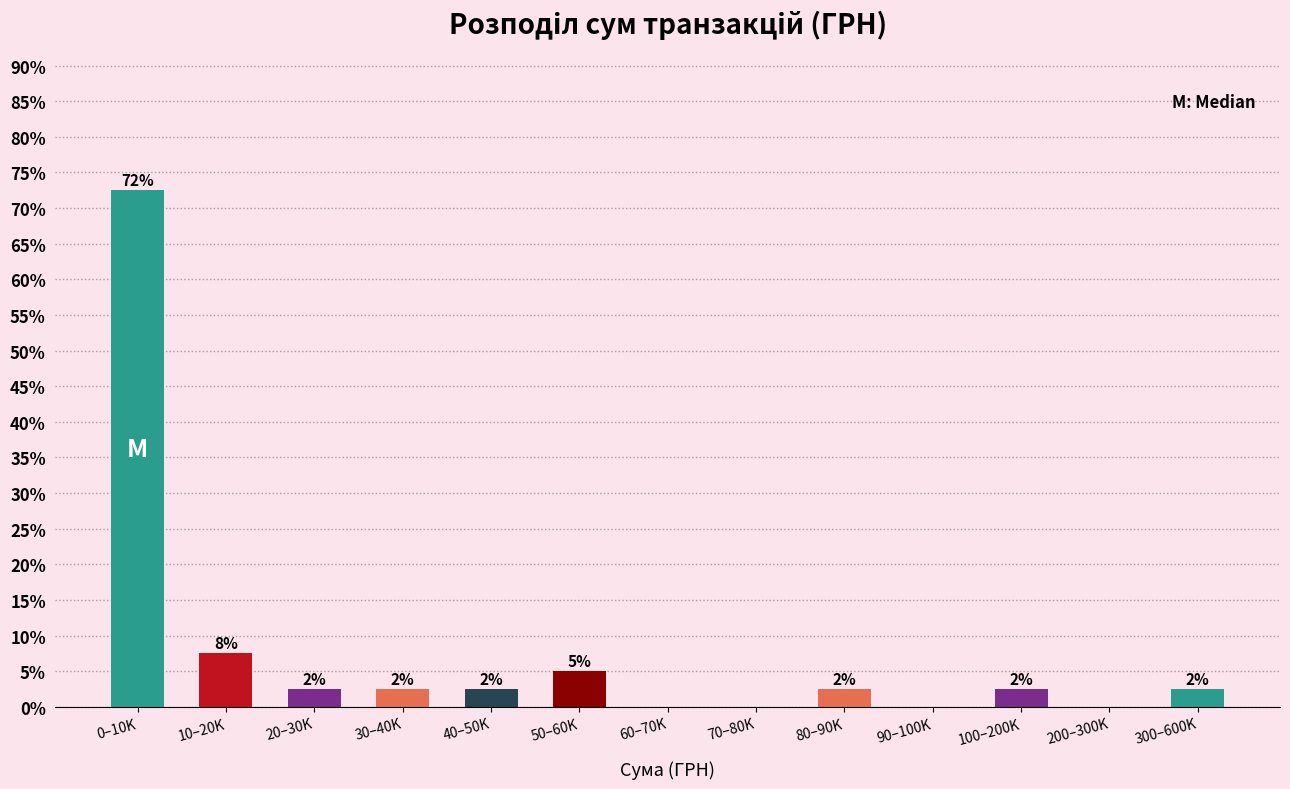

Are the bars horizontal?

No